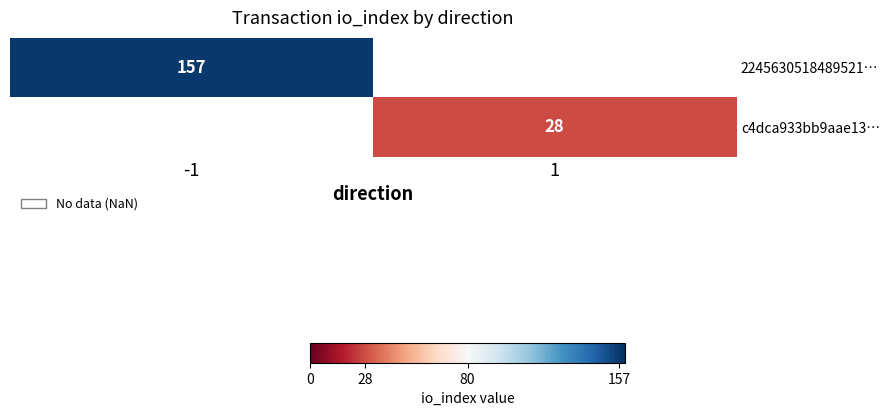

At how many categories does at least one series exceed 46?

1